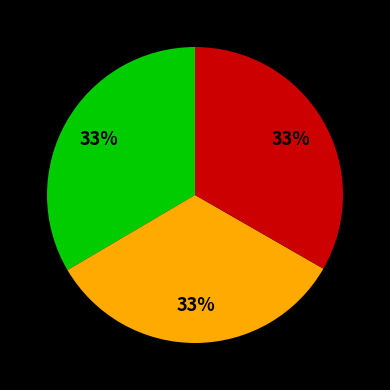

Is there any slice that represents more than half of the pie?

No